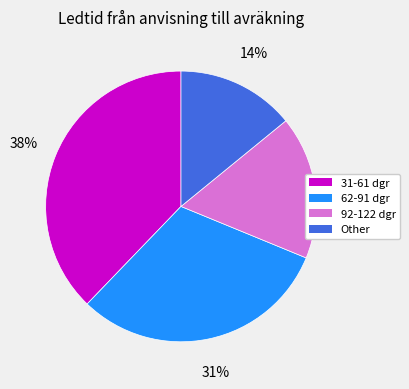

Is the sum of Other and 92-122 dgr greater than half?

No